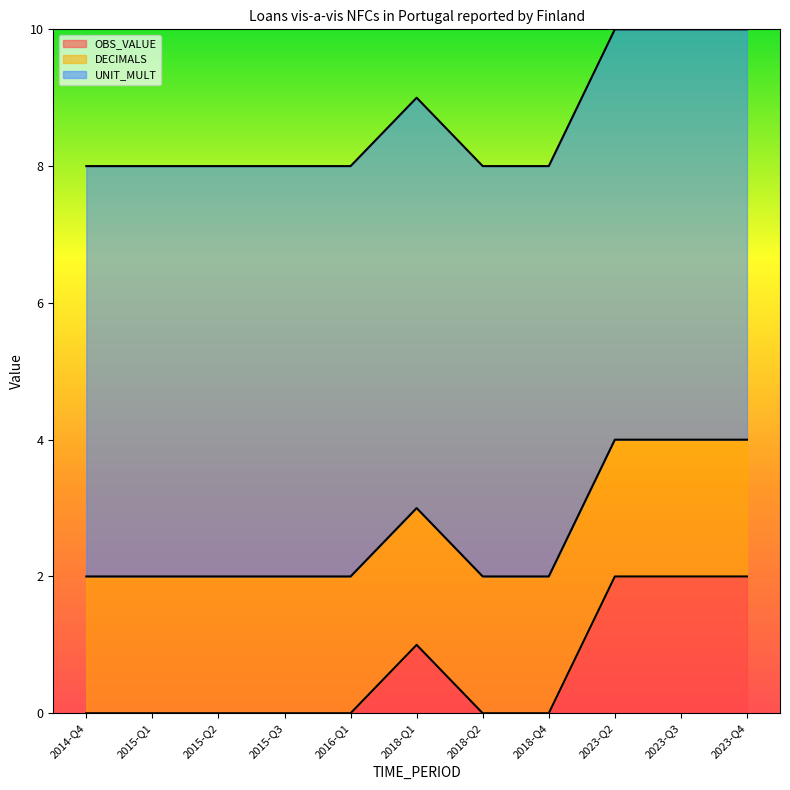

True or false: UNIT_MULT and OBS_VALUE cross at least once.

False